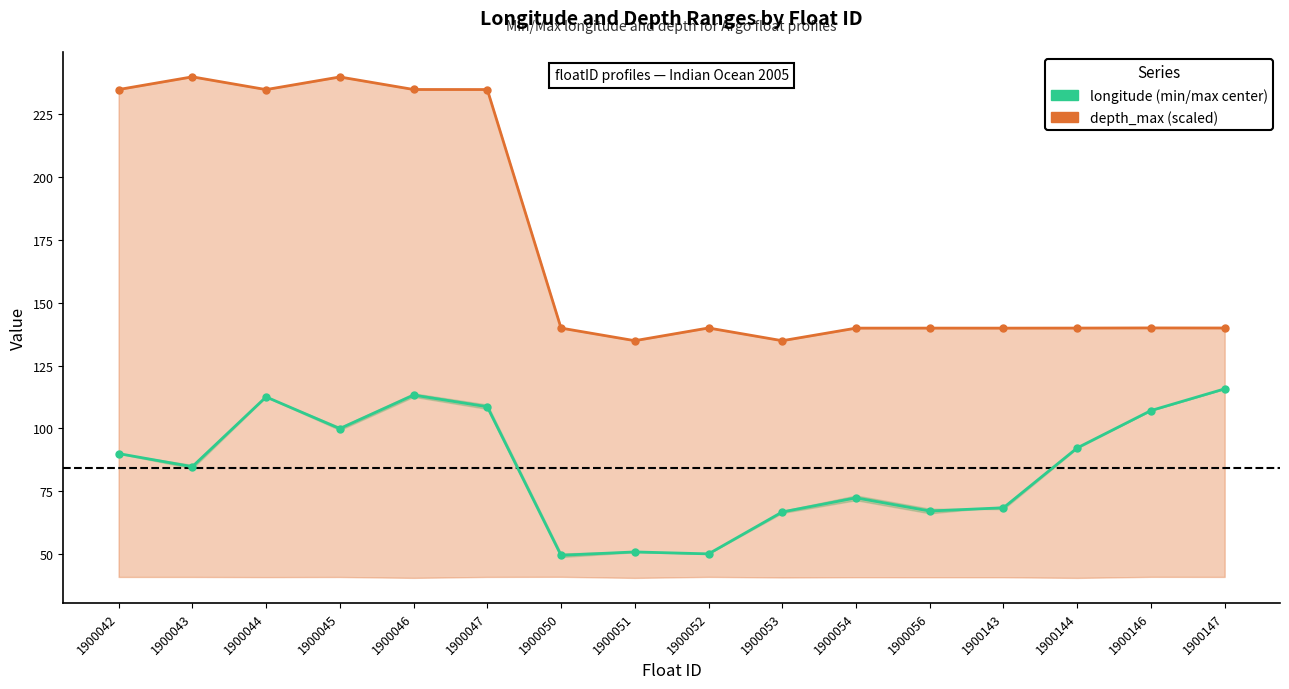

How many lines are shown in the chart?

2